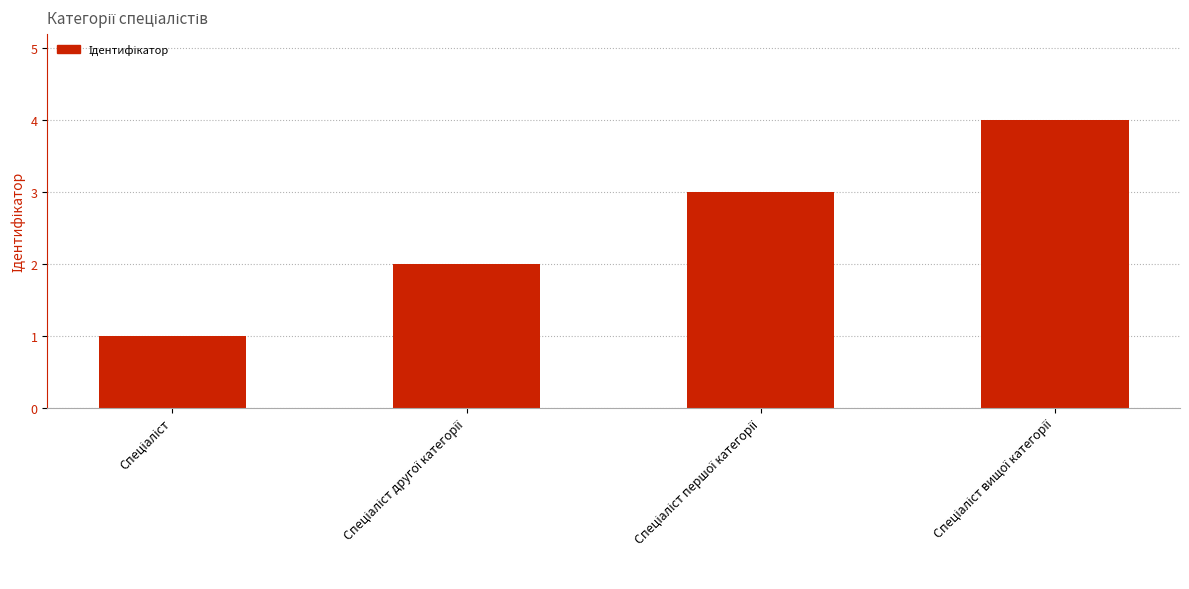

What is the maximum value shown in the chart?

4